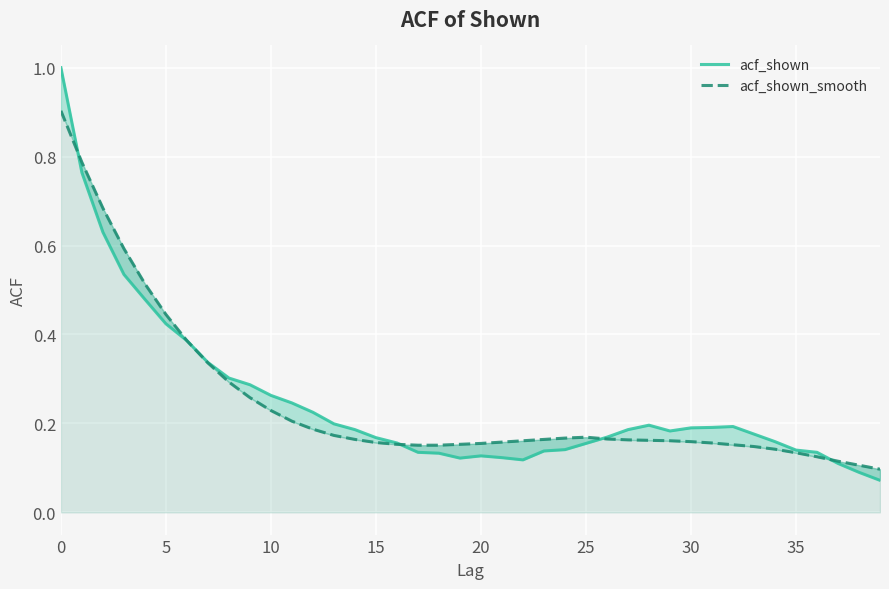

How many interior local valleys does the acf_shown series have?

3